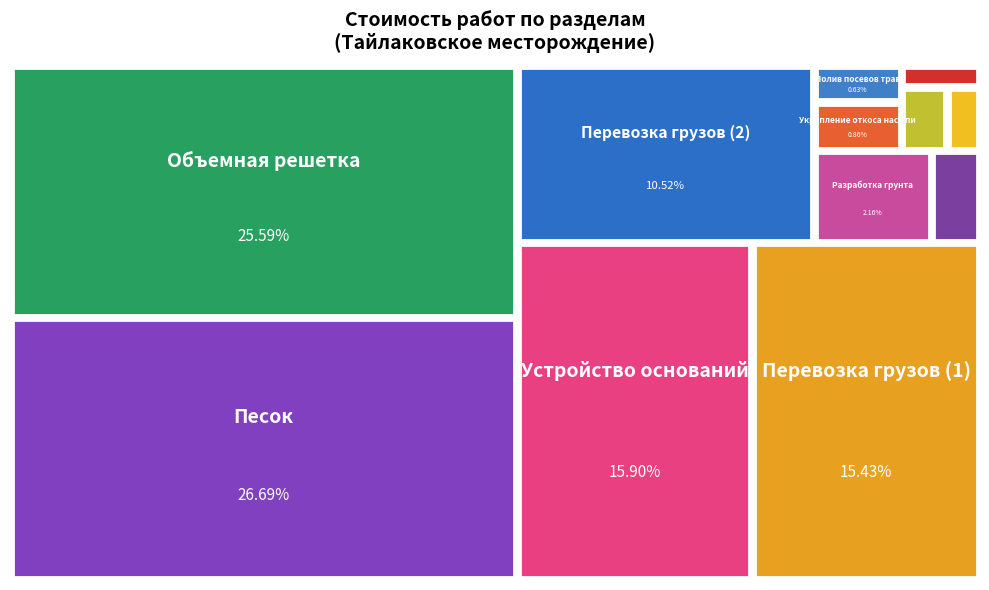

Reading left to right, extract all data points from this chart.

2434	17360	11835	375	470	1003	964	714	660	28794	17889	30041